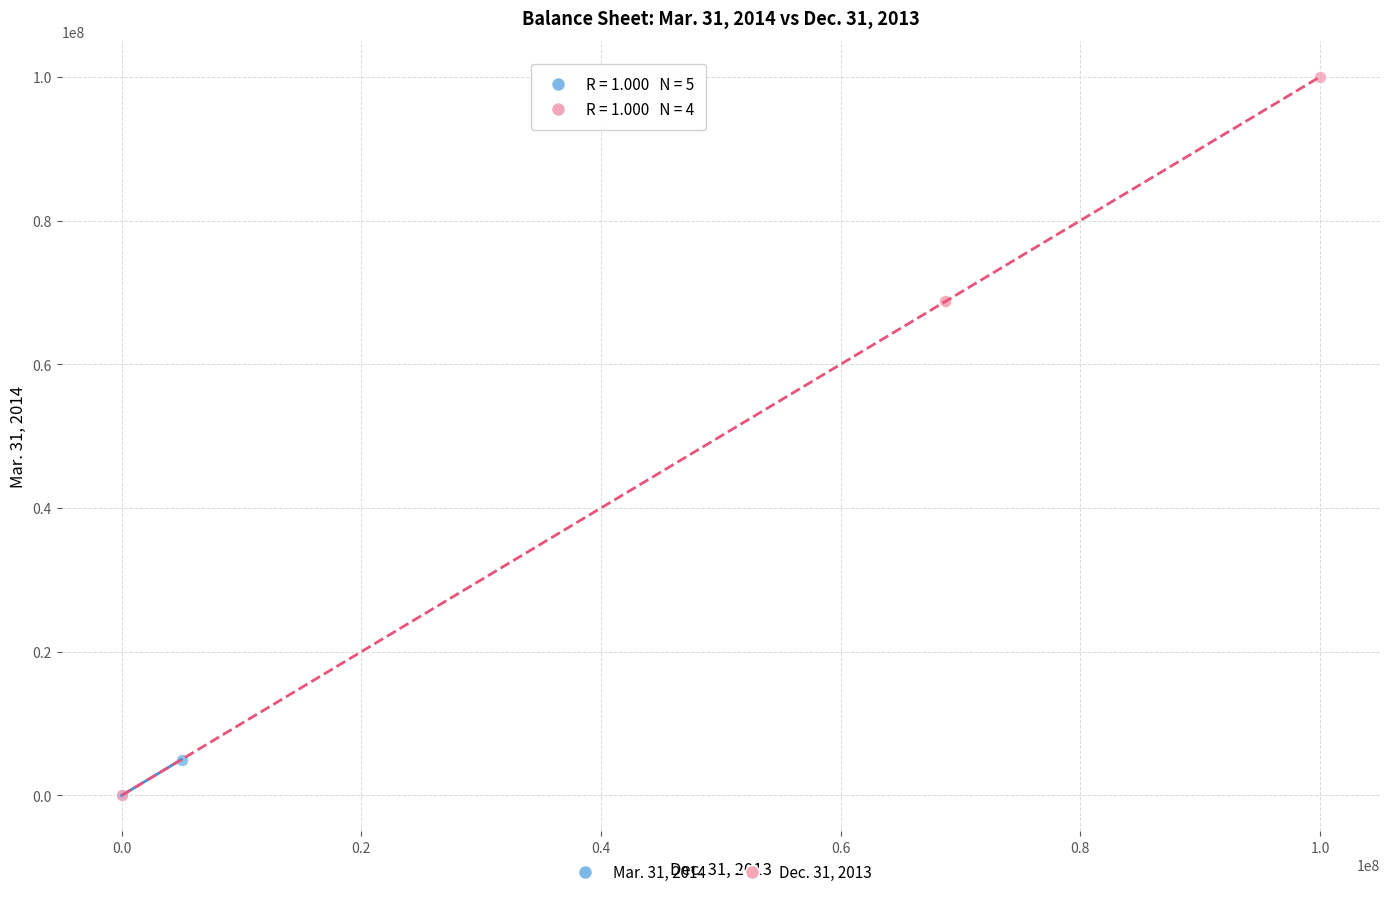

Which series has the largest Y range (max minus min)?

Dec. 31, 2013